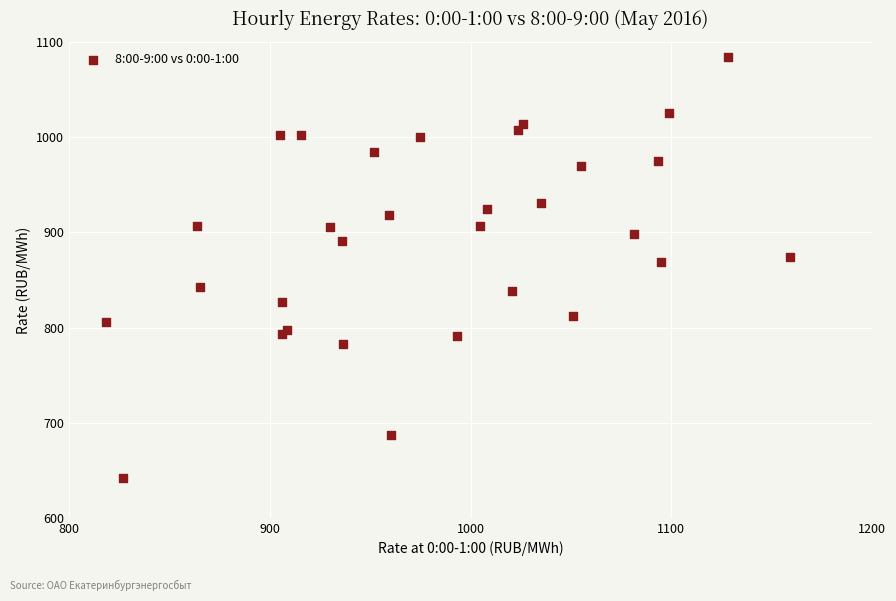

What Y value in the scatter plot is closest to 862?

869.0